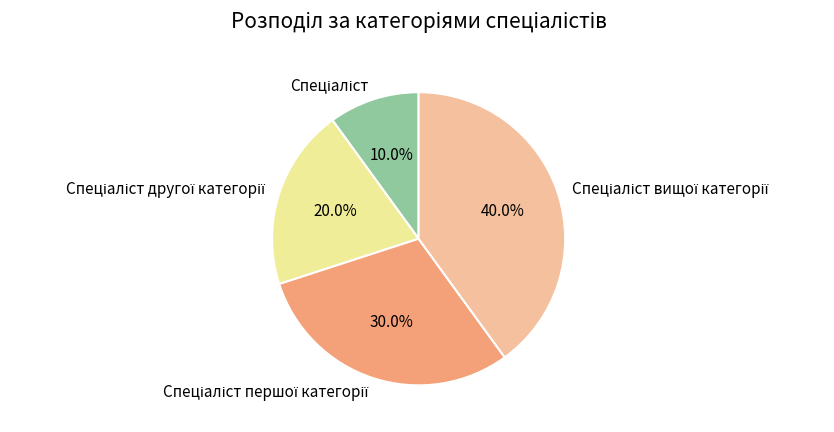

To the nearest percent, what is the average slice percentage?

25%